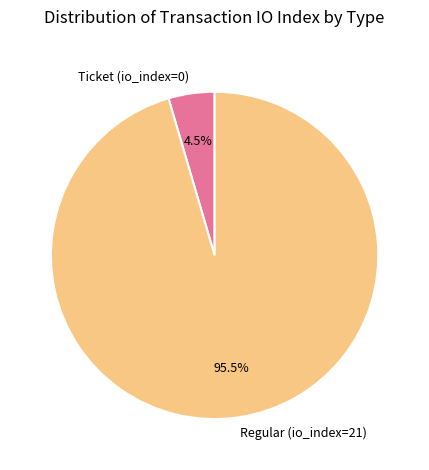

What is the smallest slice in the pie chart?

Ticket (io_index=0)